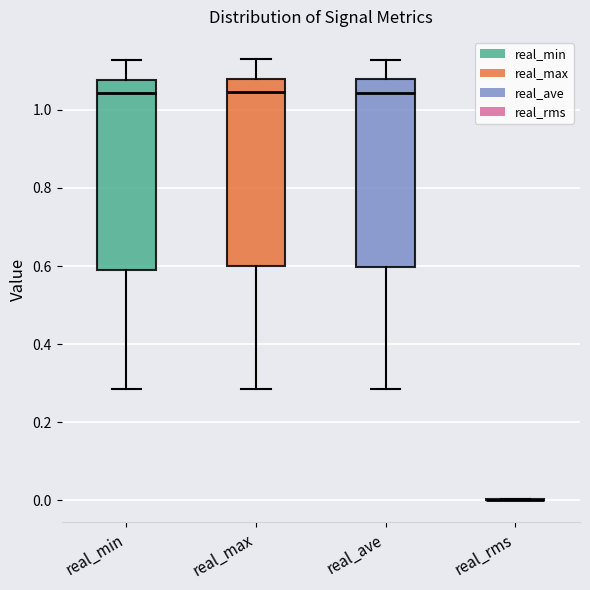

Reading left to right, transcribe this box plot: for each box, give where its median line is, the range the box spans, and where its two whiskers end, as read against the y-axis. The values are not printed on the chart, so give them approximately, as read against the axis.

real_min: median 1.04, box 0.60 to 1.08, whiskers 0.28 to 1.12
real_max: median 1.04, box 0.60 to 1.08, whiskers 0.28 to 1.14
real_ave: median 1.04, box 0.60 to 1.08, whiskers 0.28 to 1.12
real_rms: box collapsed to a line at 0.00, whiskers 0.00 to 0.00